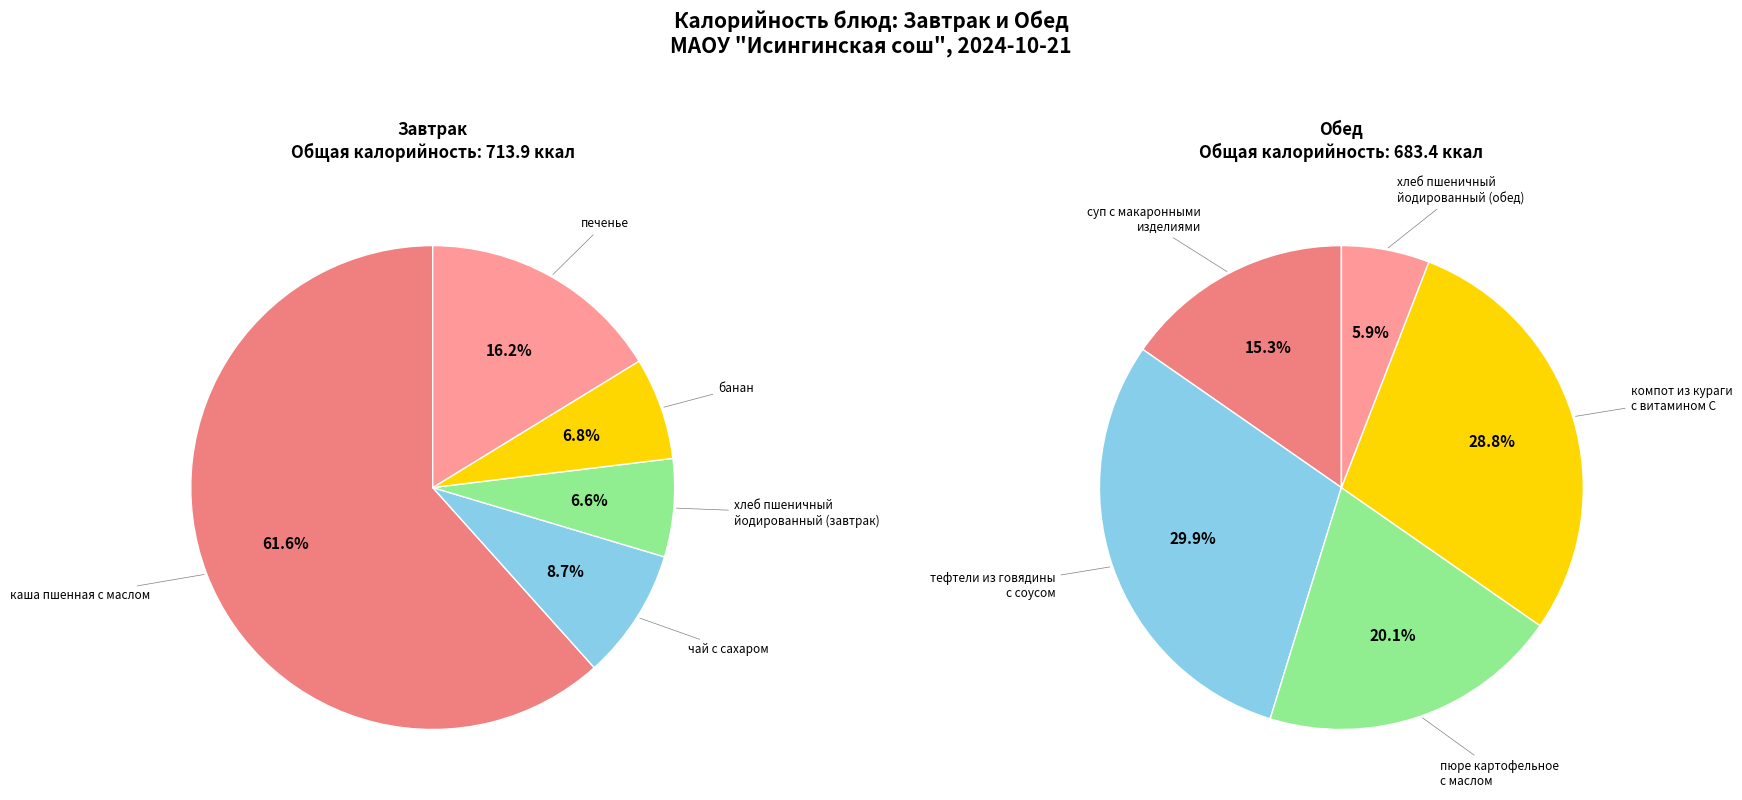

Is it true that компот из кураги с витамином С is 1% of the pie?

False